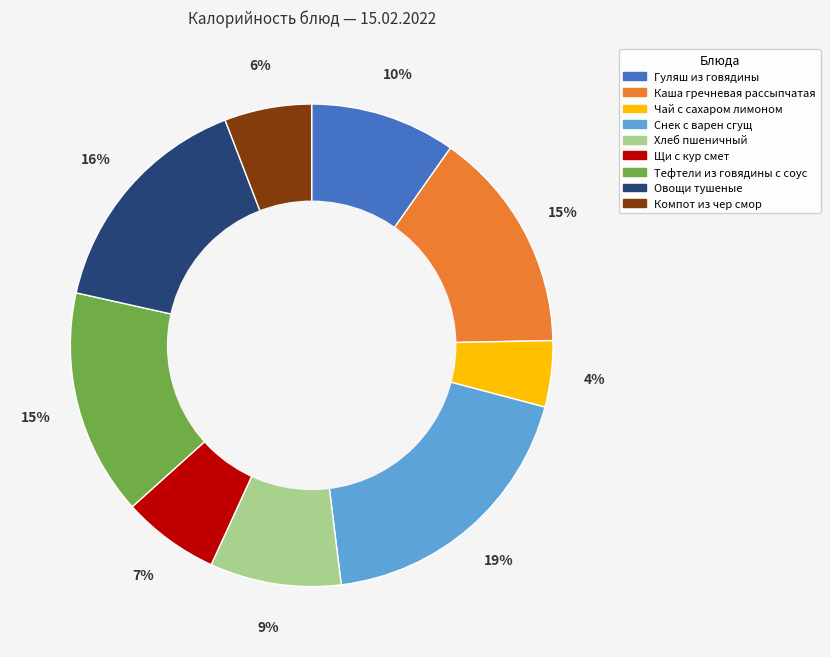

Do Щи с кур смет and Тефтели из говядины с соус together represent more than half of the pie?

No